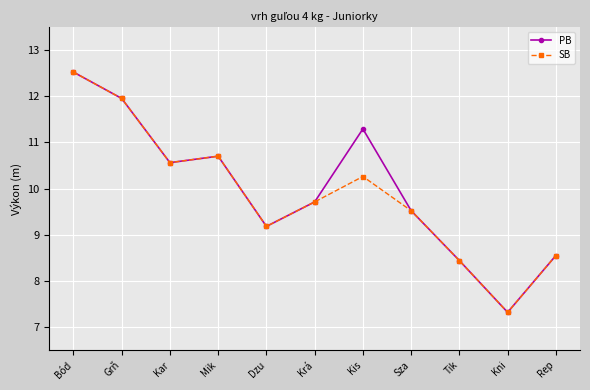

Where does the PB series first go above 9?

Bód